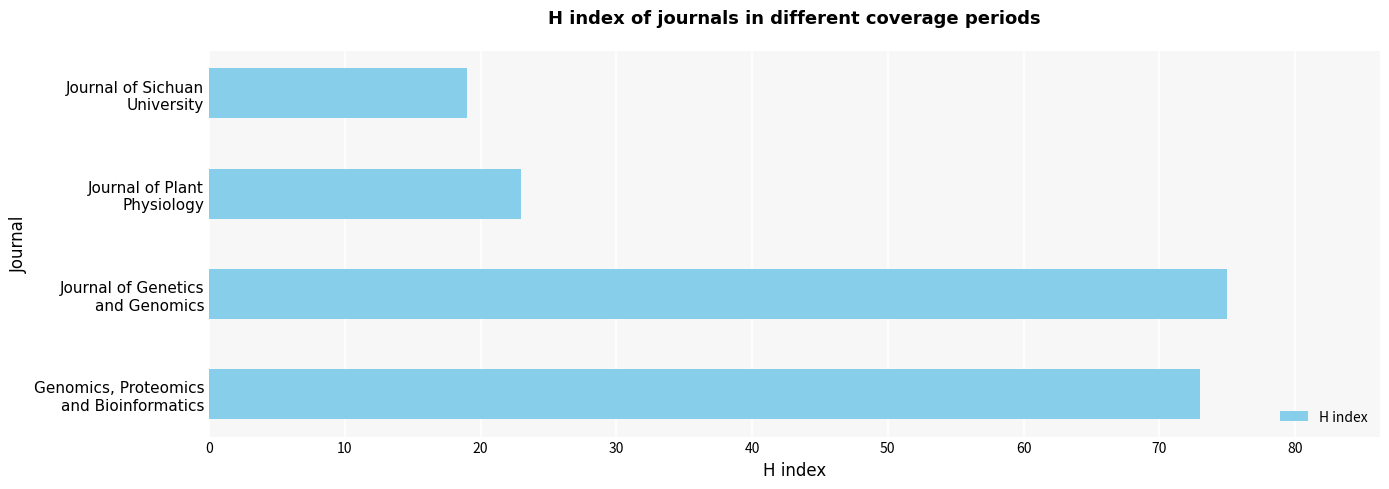

What is the sum of all values?

190